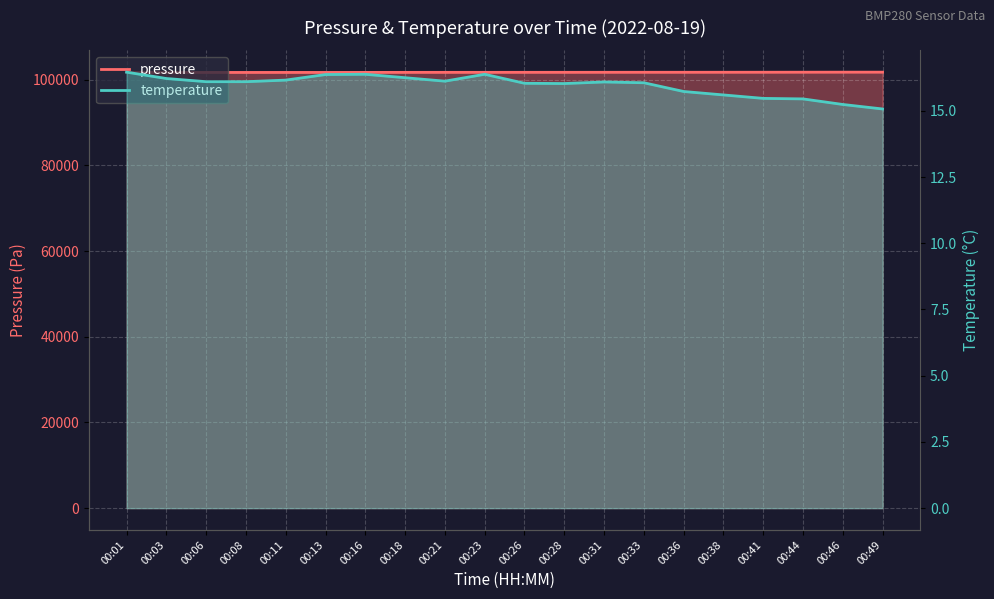

What are all the series names shown in the legend?

pressure, temperature